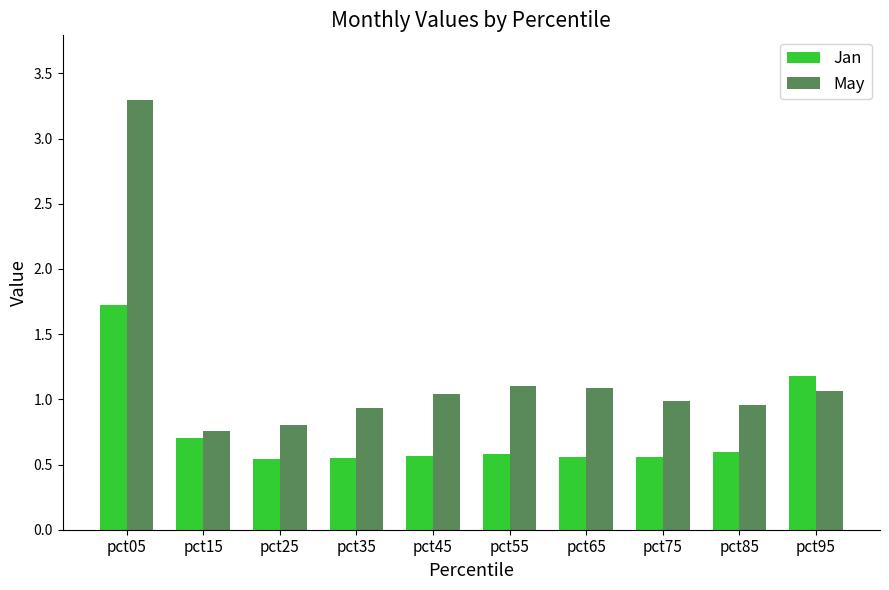

Which series has the largest range (max minus min)?

May